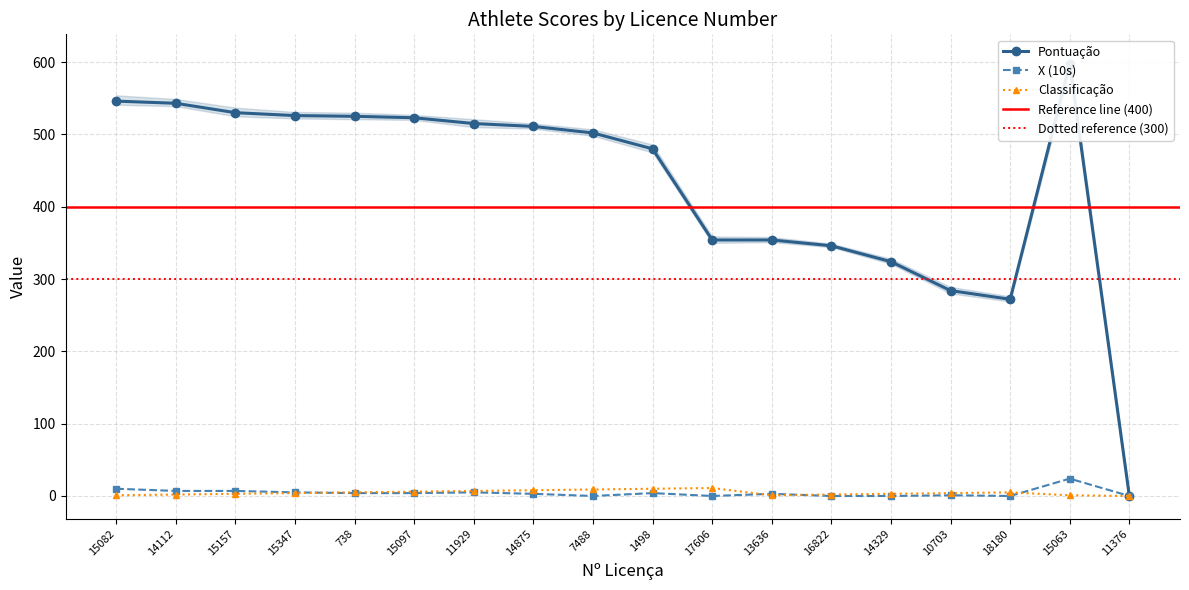

List the series in order of their peak value, lowest first.

Classificação, X, Pontuação